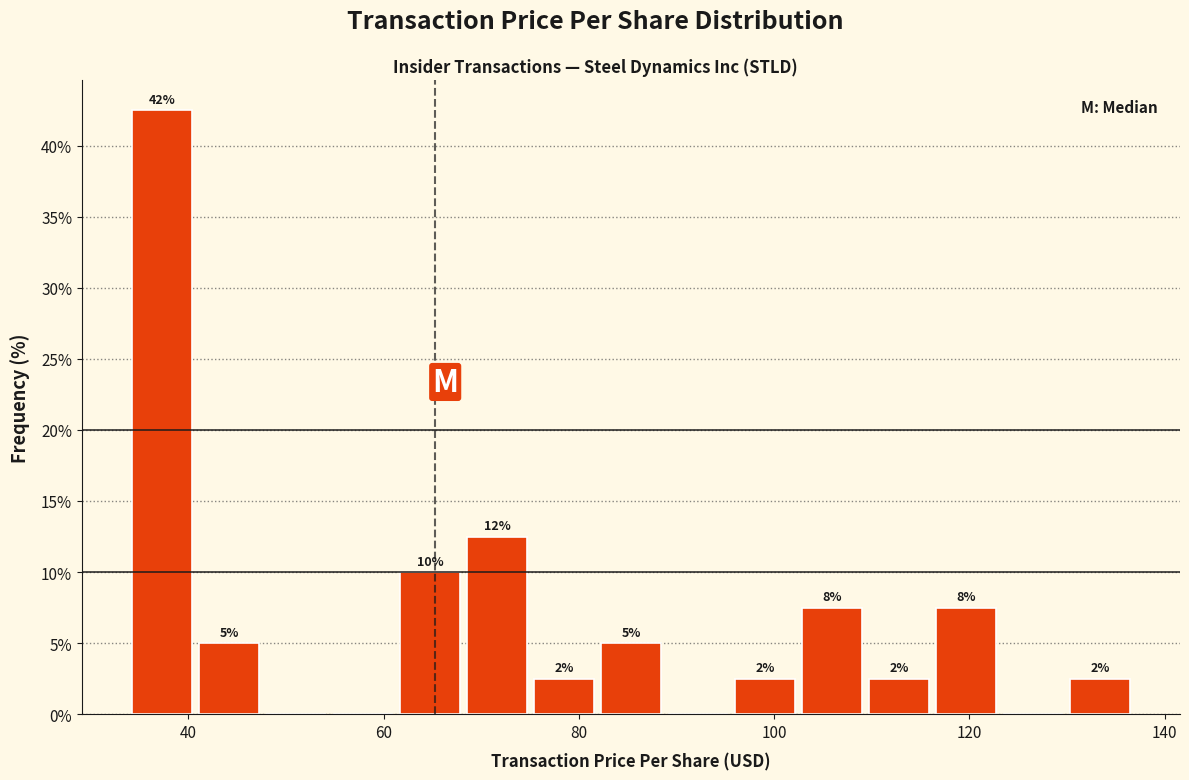

Read against the x-axis, roughly where is the centre of the tallest bar?

38